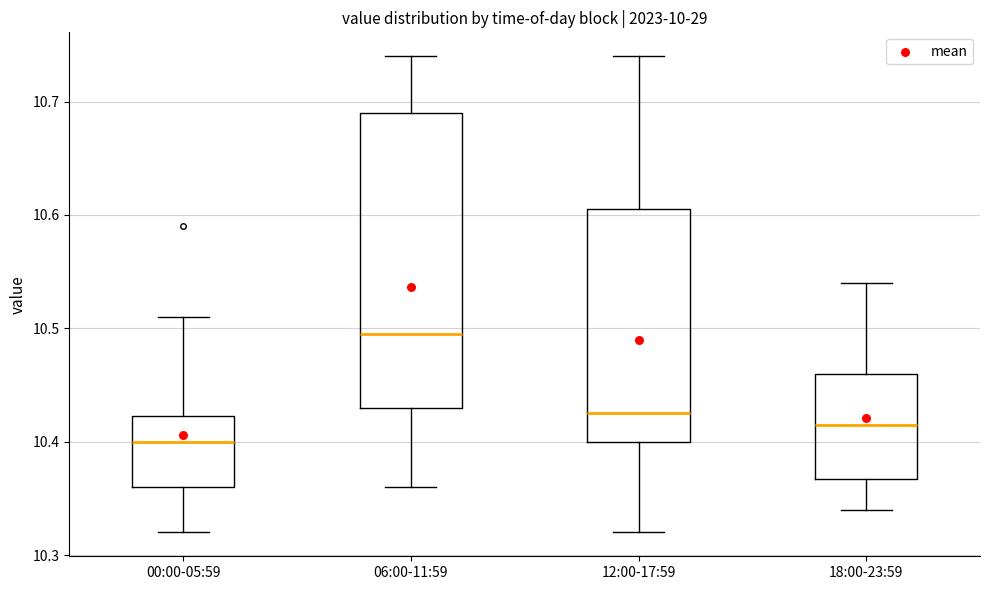

Comparing the boxes themselves (not the whiskers), which one is the tallest?

06:00-11:59